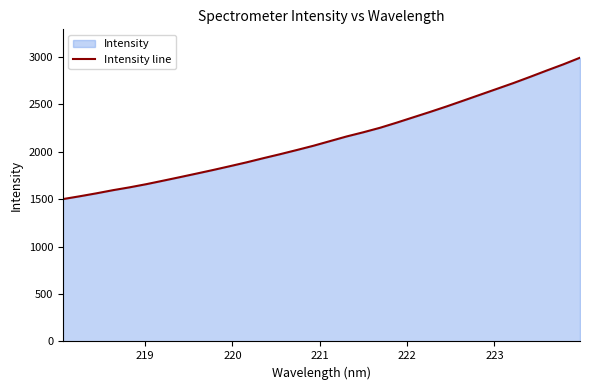

What is the minimum value shown in the chart?

1501.2